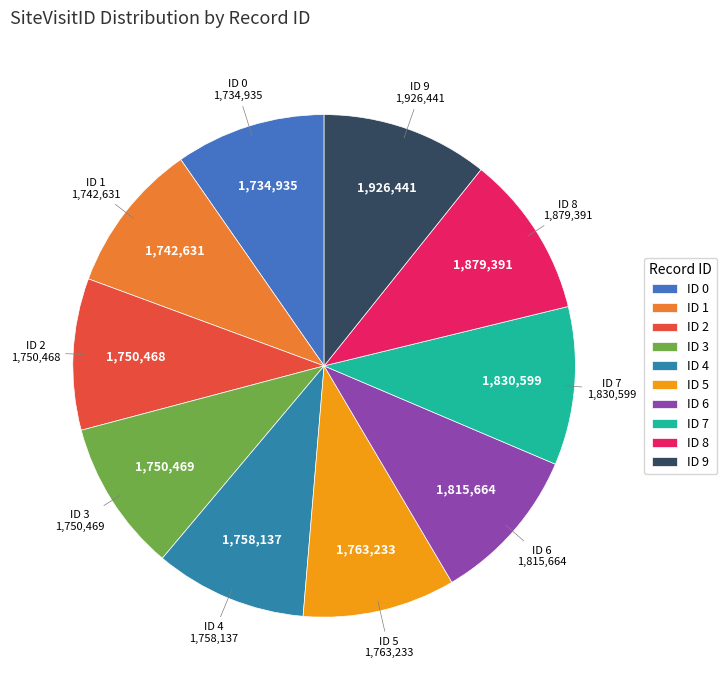

Combined, do ID 4 and ID 2 account for over 50%?

No